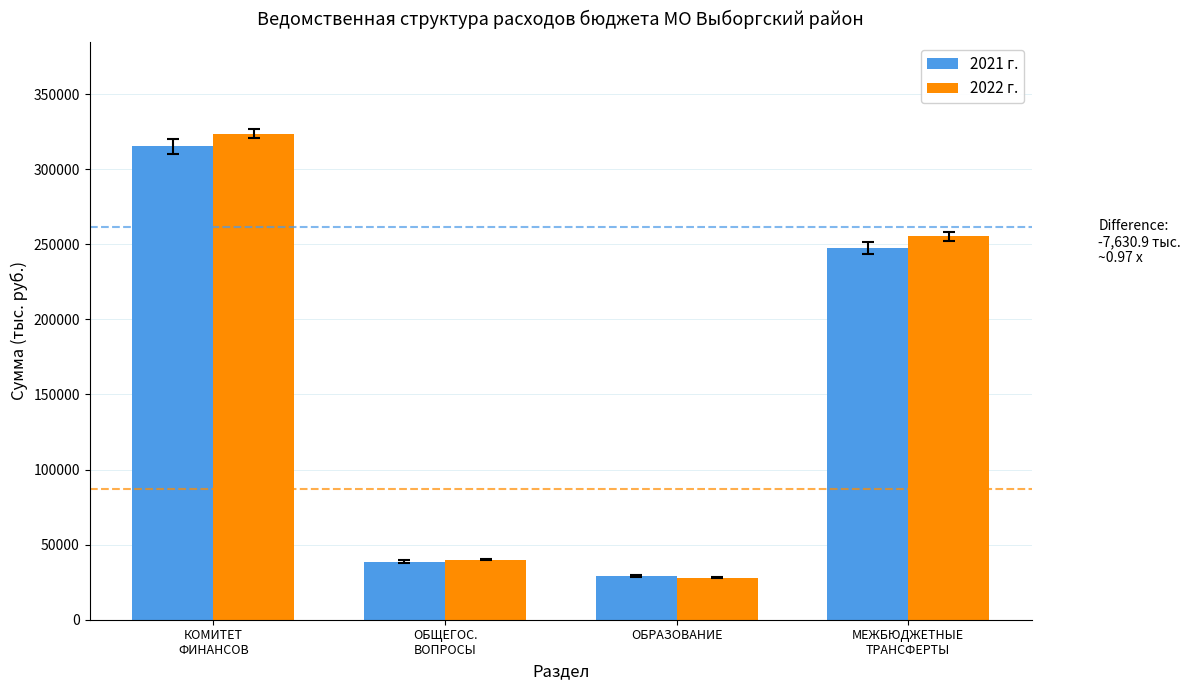

The 2021 г. series shows 29000.0 at ОБРАЗОВАНИЕ. True or false?

True